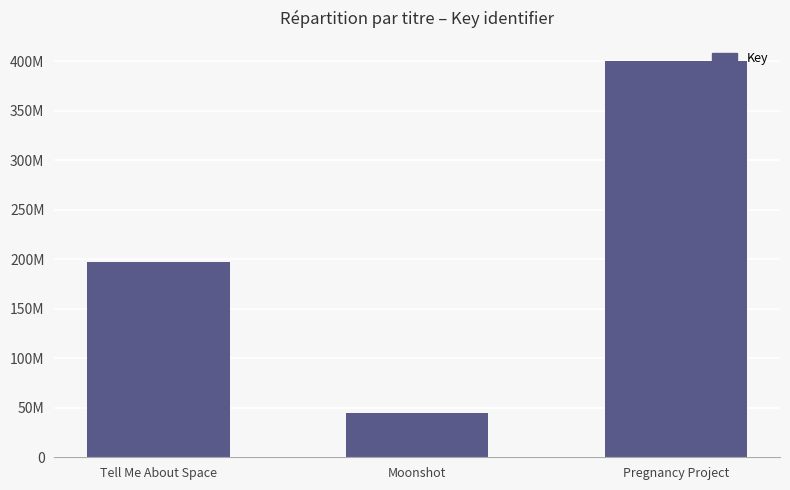

What is the ratio of the value at Pregnancy Project to the value at Moonshot?

9.0